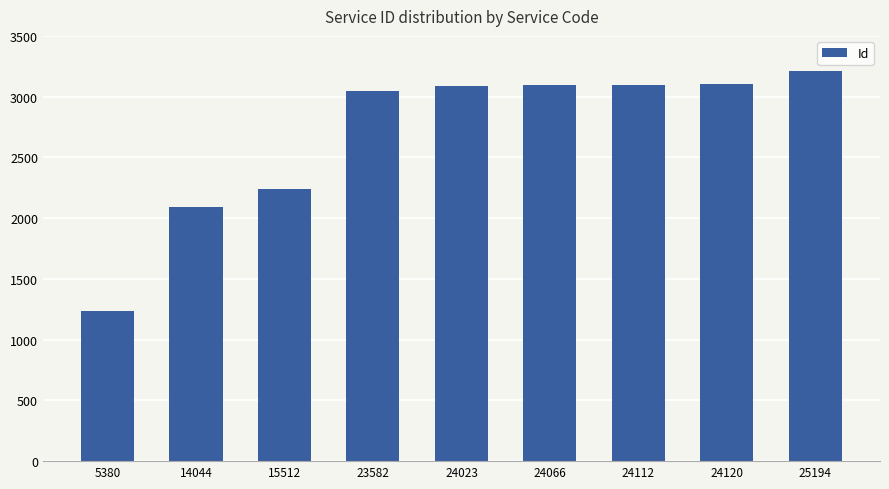

Which category has the highest value across all series?

25194